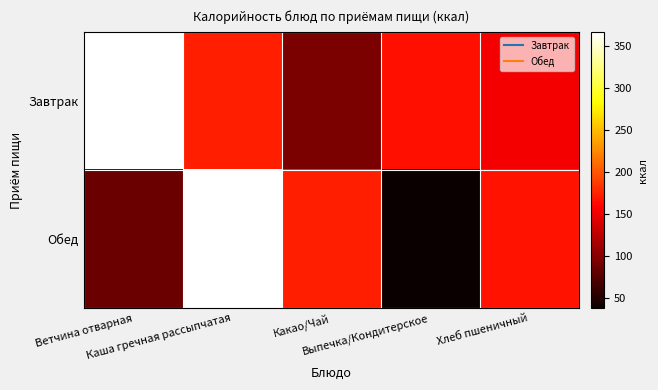

Which series has the largest range (max minus min)?

Обед